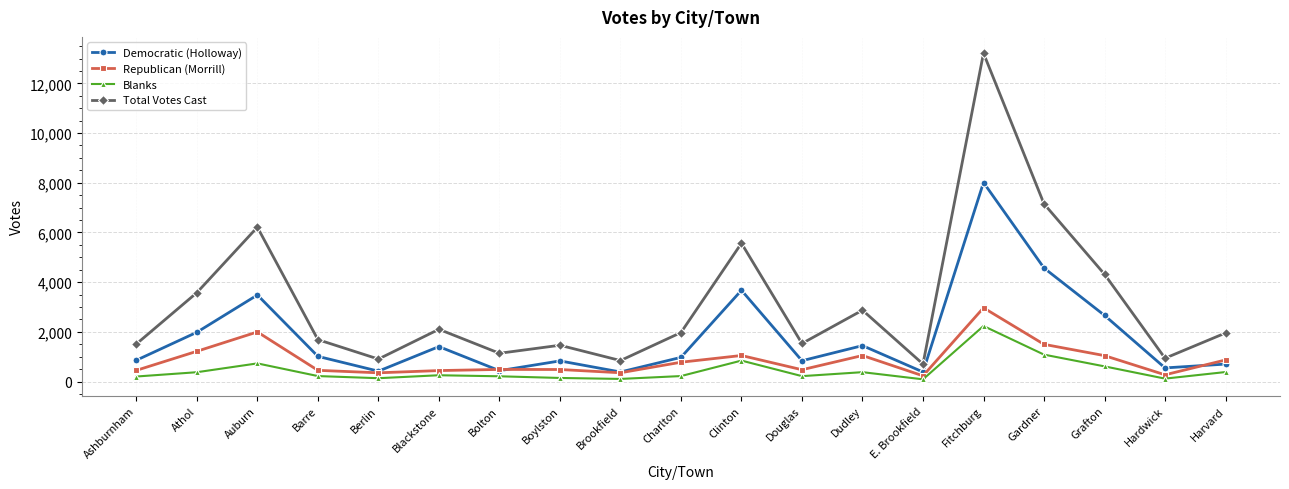

Which series has the widest spread of values?

Total Votes Cast